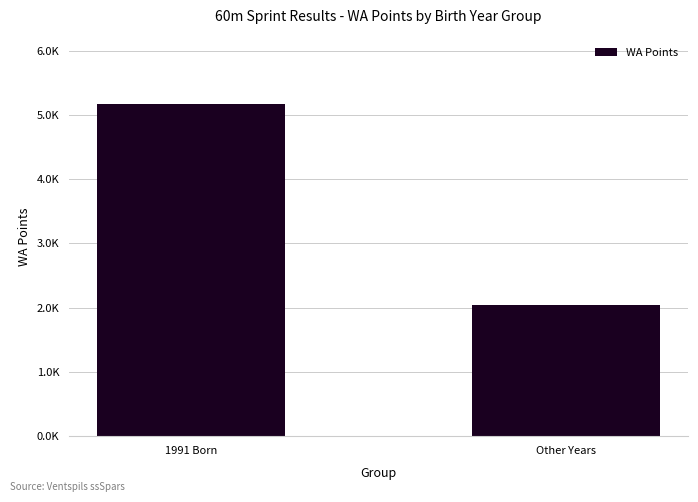

Rank the categories by value from lowest to highest.

Other Years, 1991 Born